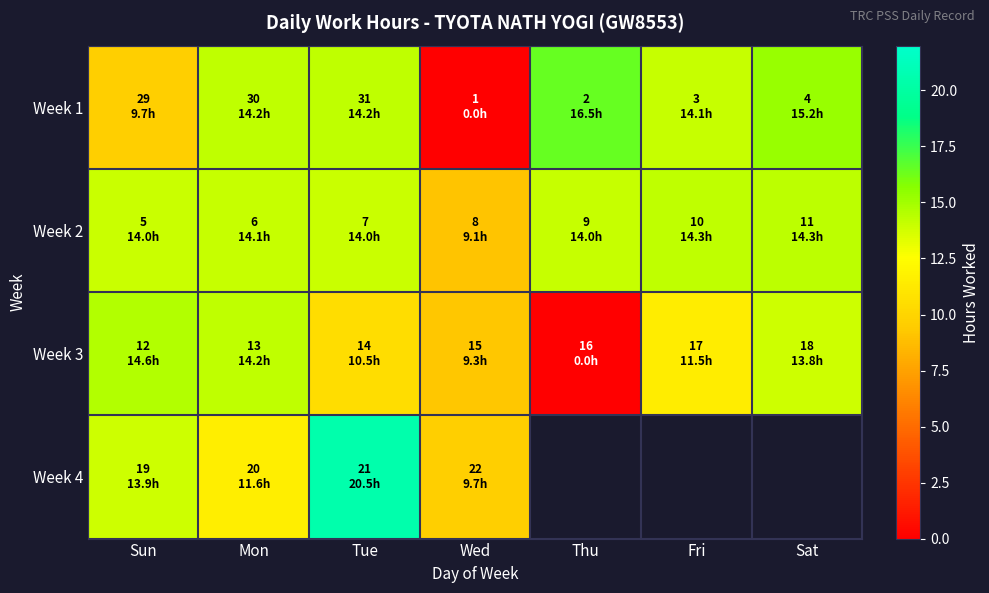

At how many categories does at least one series exceed 10?

6